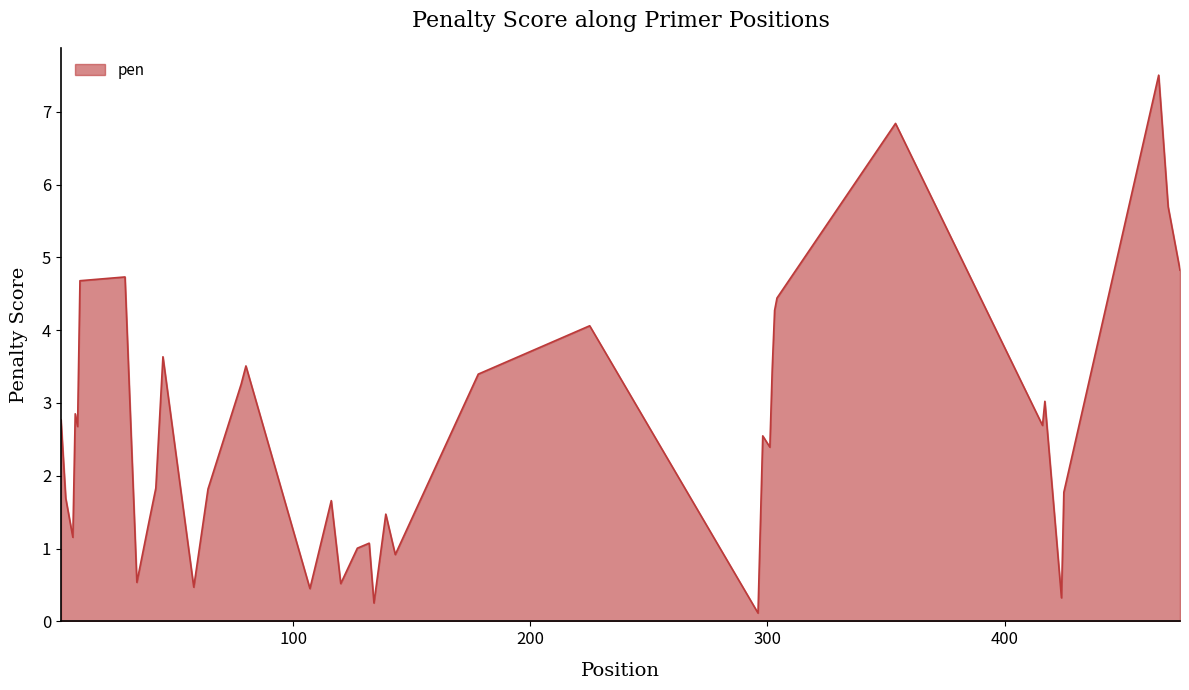

What is the maximum value shown in the chart?

7.5